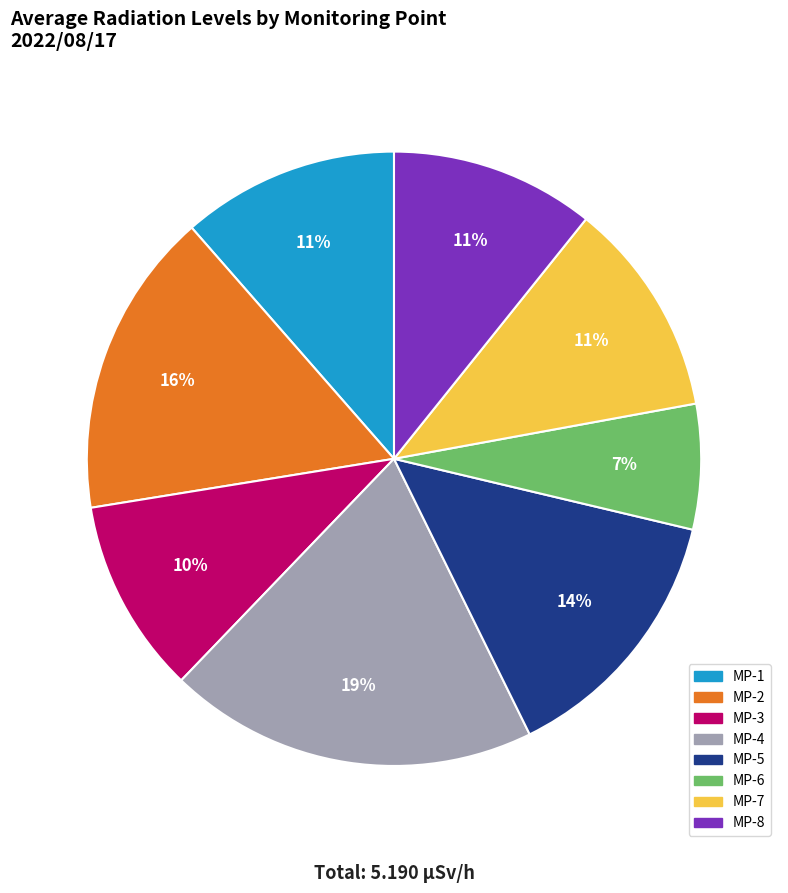

To the nearest percent, what is the average slice percentage?

12%